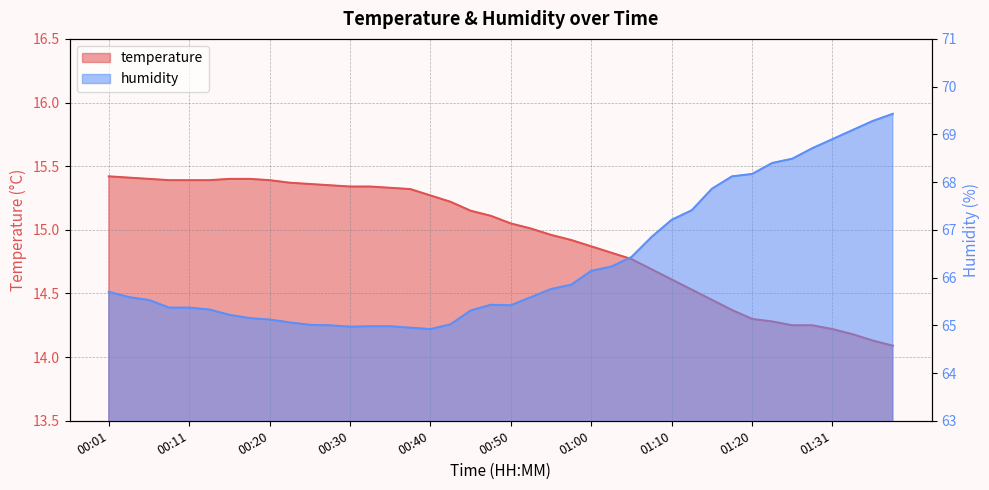

Rank the series at 01:25 from highest to lowest value.

humidity, temperature